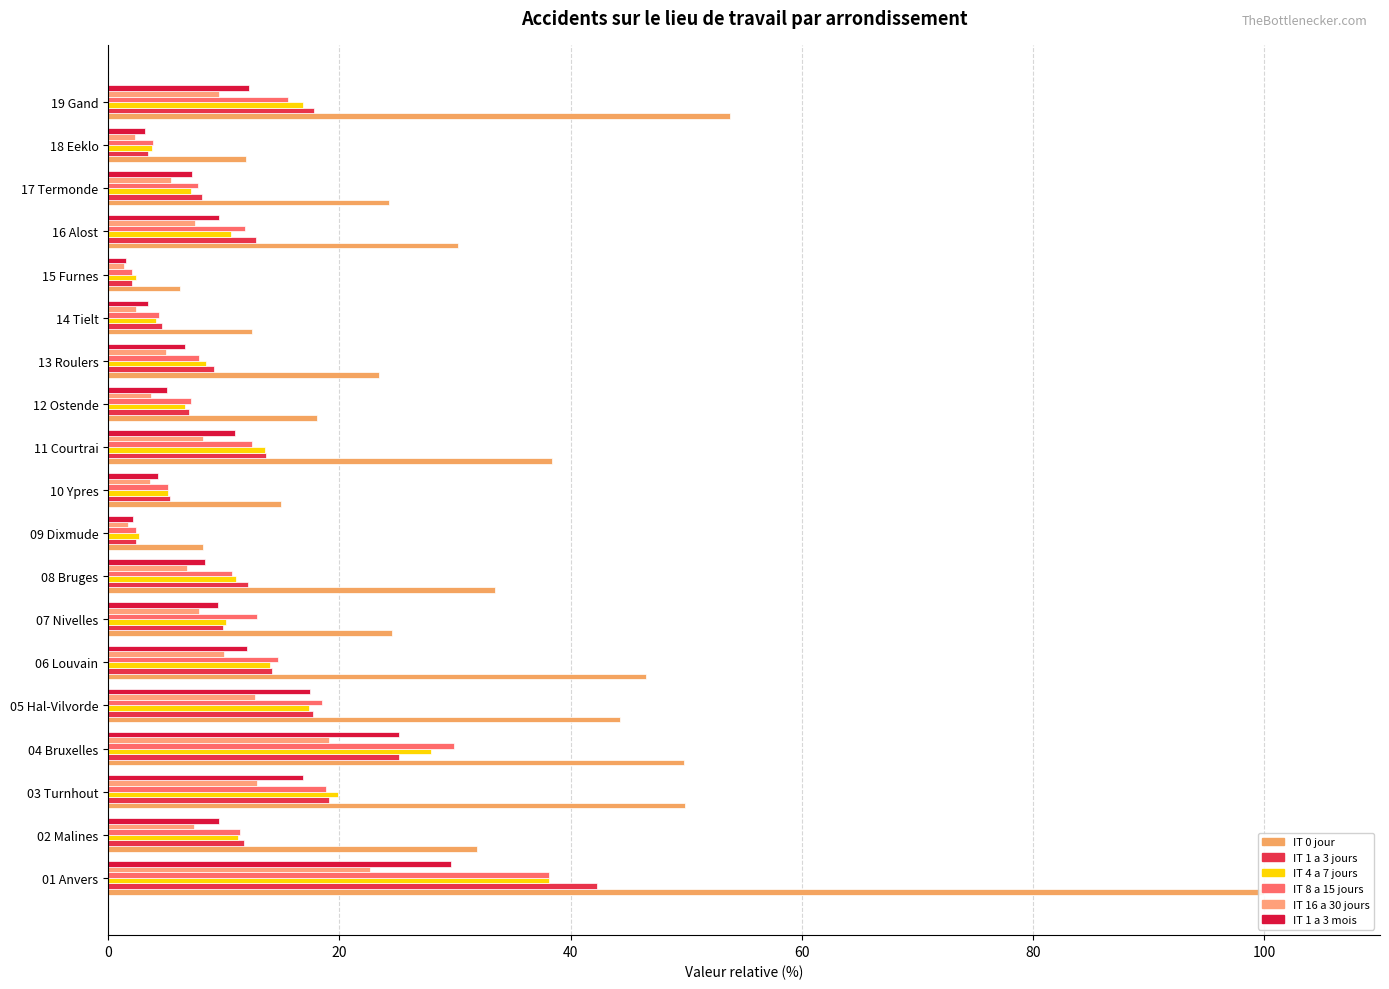

At how many categories does at least one series exceed 93?

1